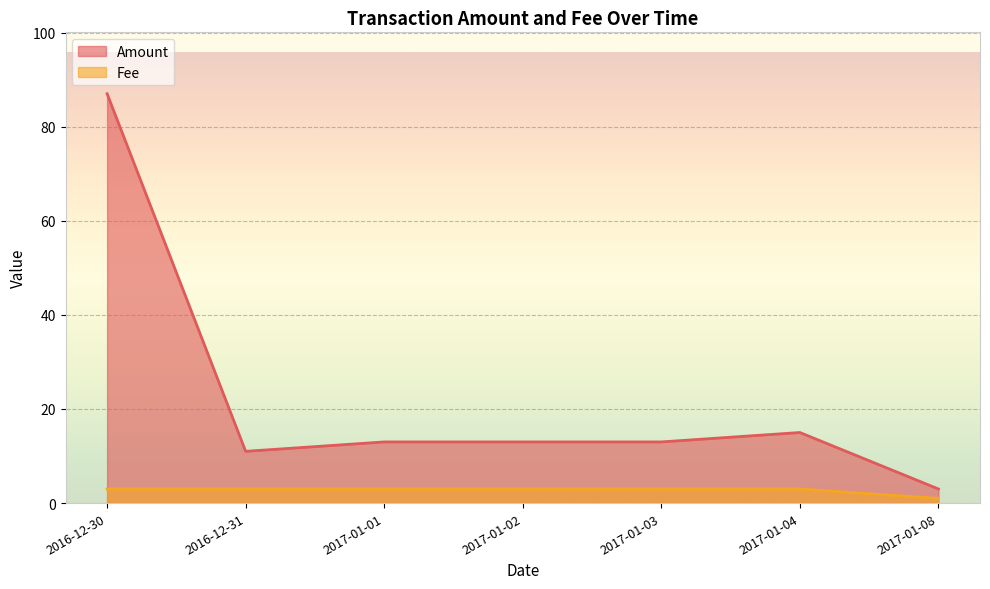

What are all the series names shown in the legend?

Amount, Fee